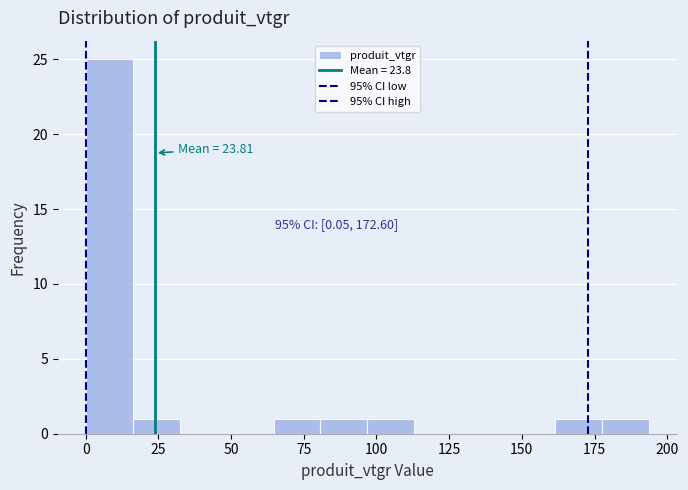

Around what value on the x-axis is the tallest bar? Give the approximate position of its centre, as read against the axis.

10